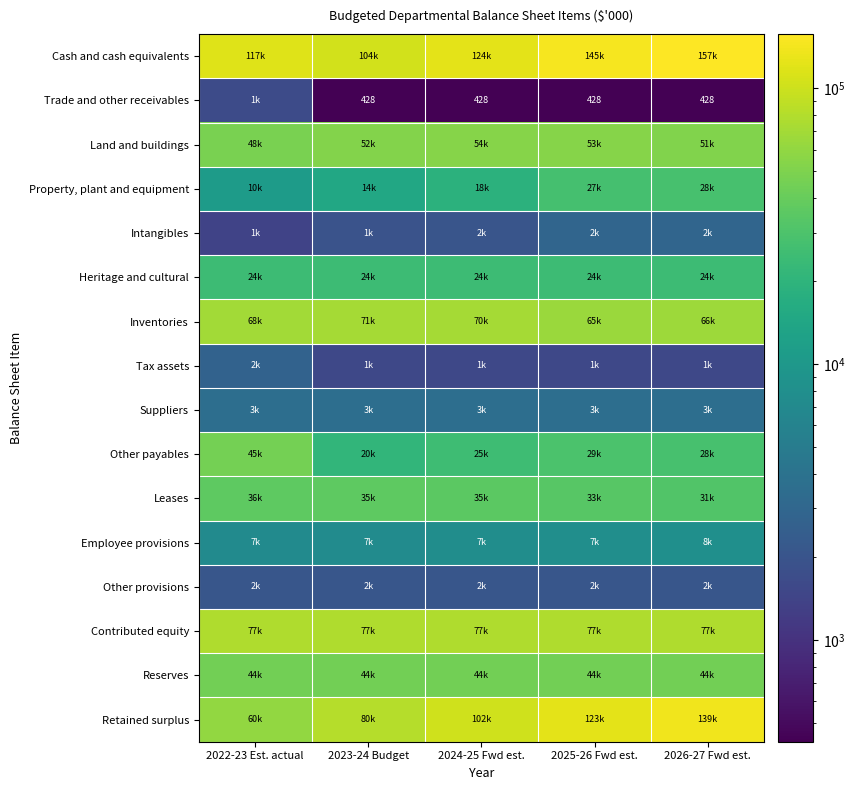

What is the minimum value shown in the chart?

428